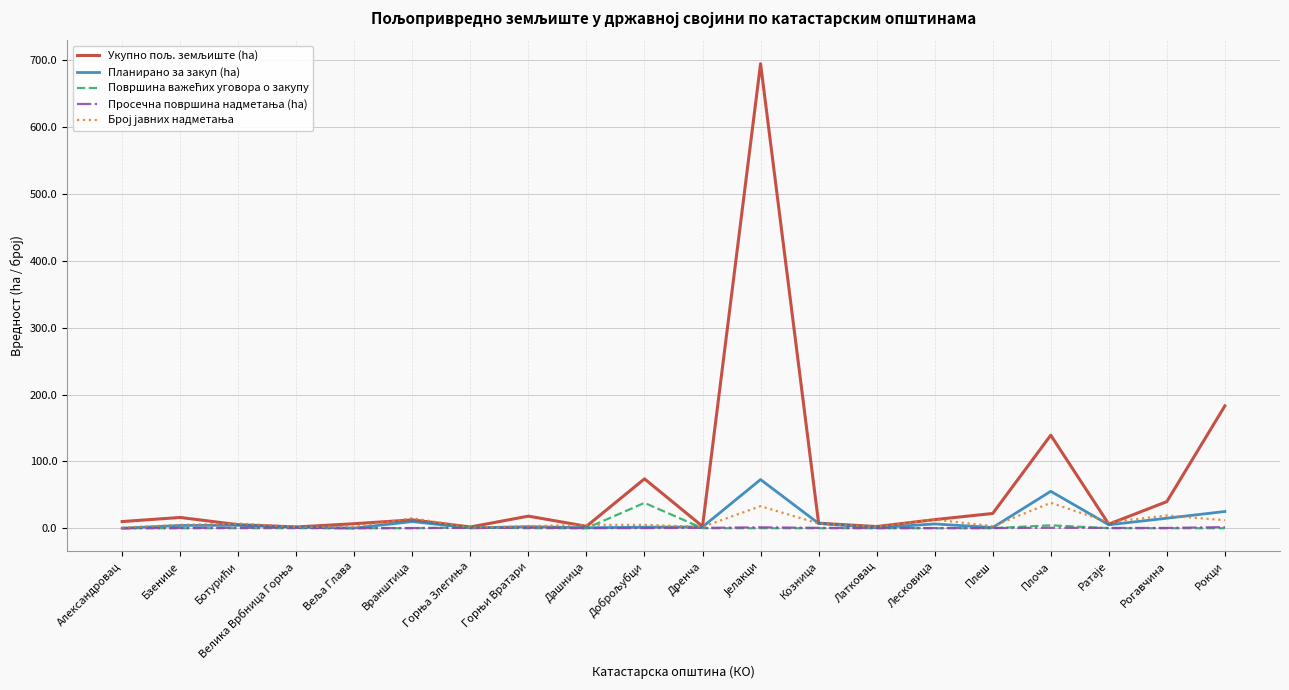

What is the maximum value shown in the chart?

695.2